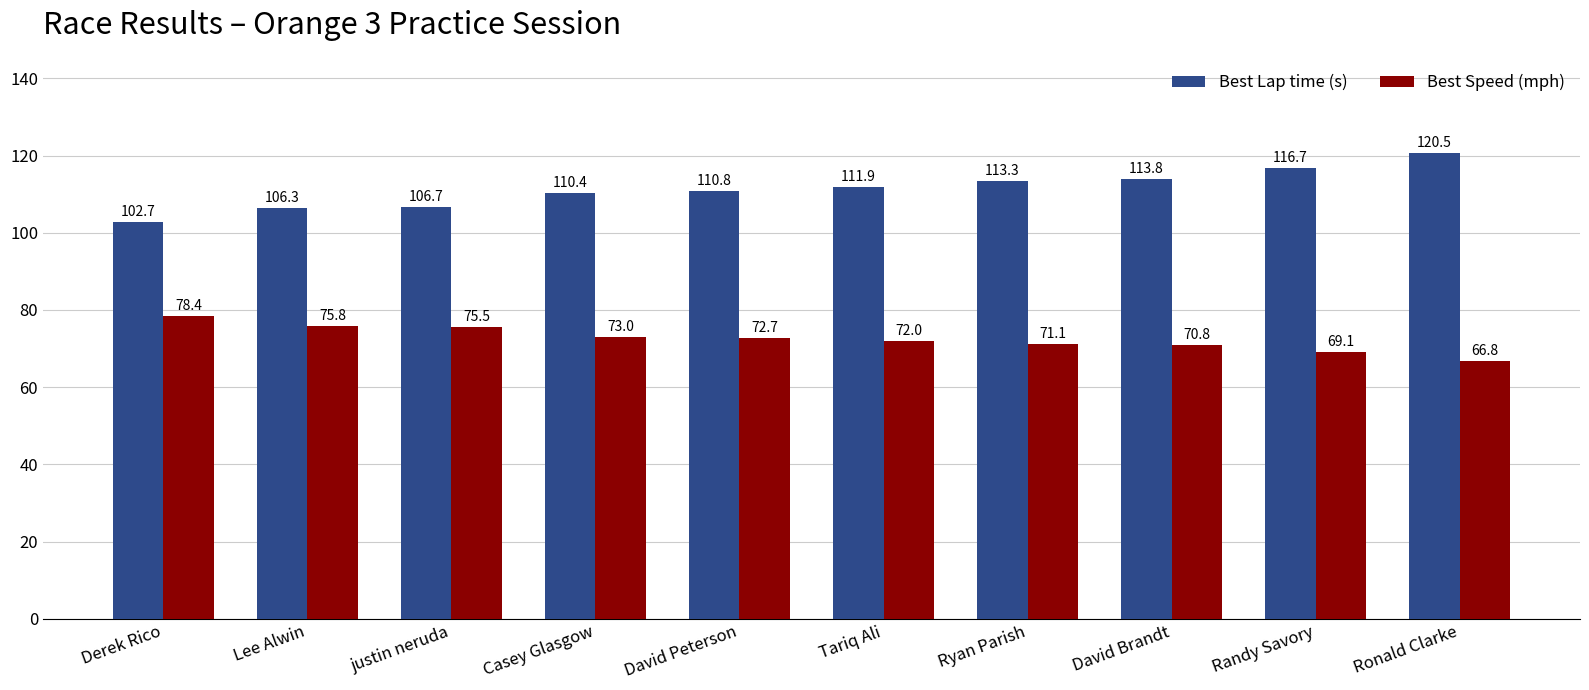

What are all the series names shown in the legend?

Best Lap time (s), Best Speed (mph)